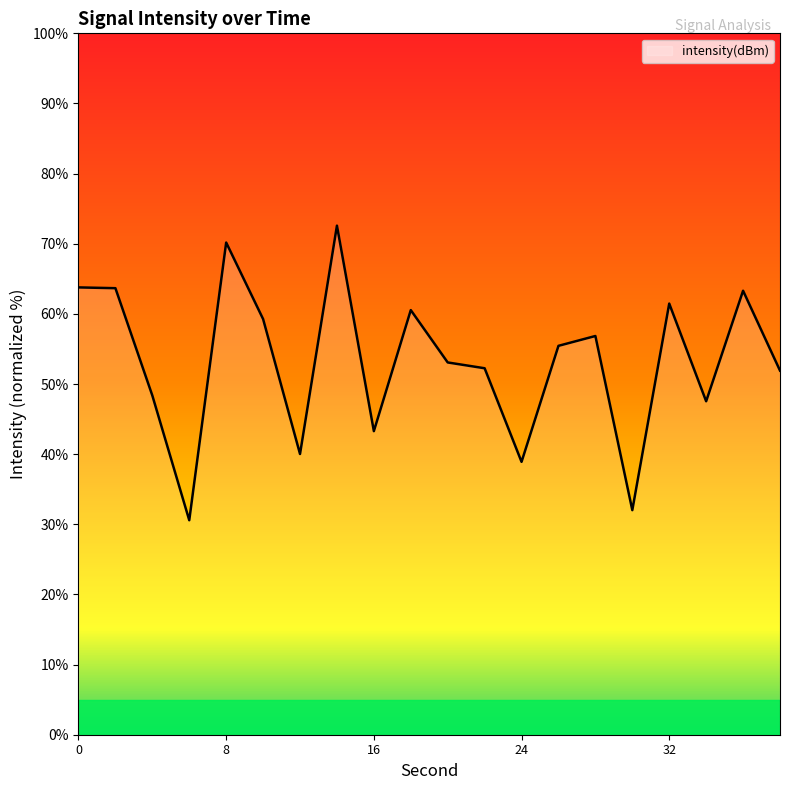

What is the minimum value shown in the chart?

30.6